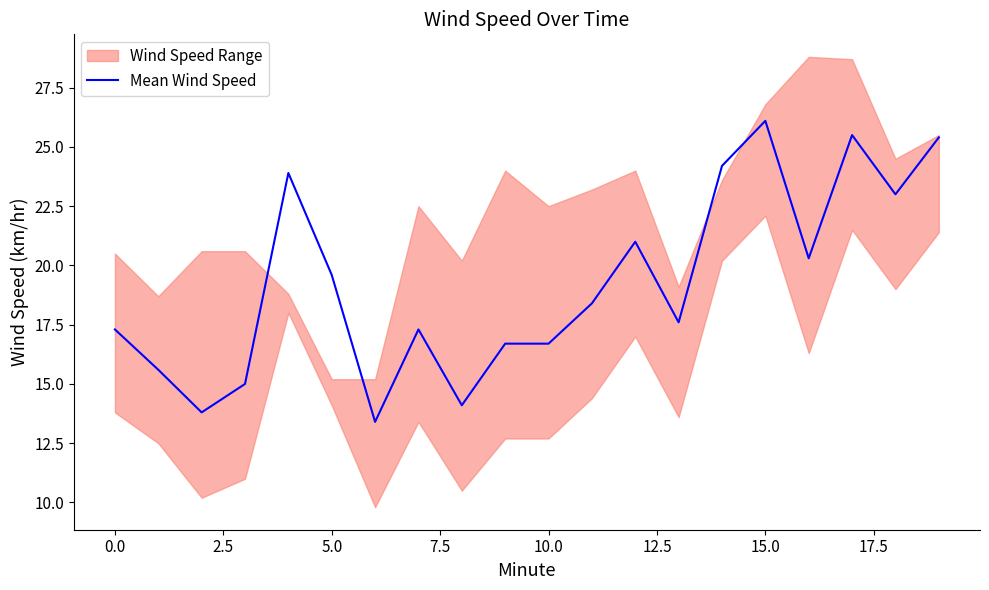

The Mean Wind Speed series shows 30.4 at 5.0. True or false?

False